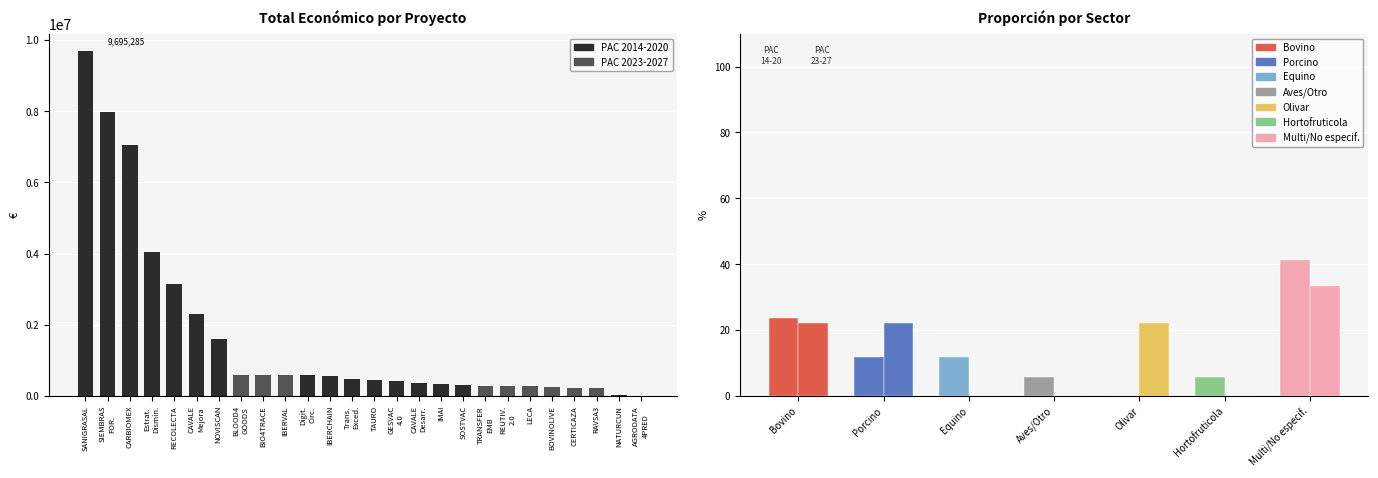

List the labels in order of value, largest first.

SANIGRASAL, SIEMBRAS
FOR., CARBIOMEX, Estrat.
Dismin., RECOLECTA, CAVALE
Mejora, NOVISCAN, BLOOD4
GOODS, BIO4TRACE, IBERVAL, Digit.
Circ., IBERCHAIN, Trans.
Exced., TAURO, GESVAC
4.0, CAVALE
Desarr., IMAI, SOSTVAC, TRANSFER
EMB, REUTIV.
2.0, LECA, BOVINOLIVE, CERTICAZA, RAVSA3, NATURCUN, AGRODATA
4PRED